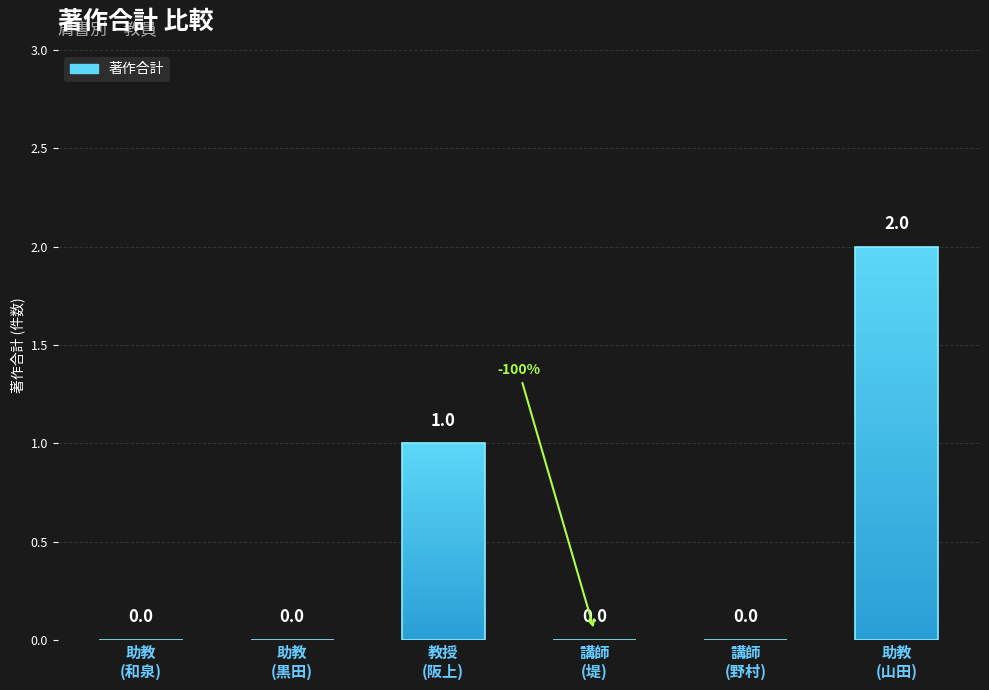

What is the greatest value displayed?

2